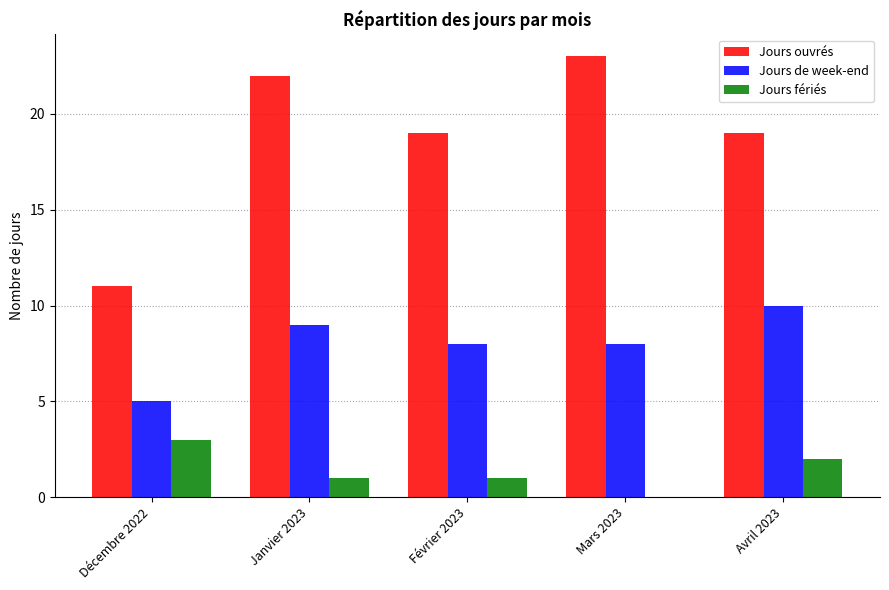

Does the chart contain stacked bars?

No